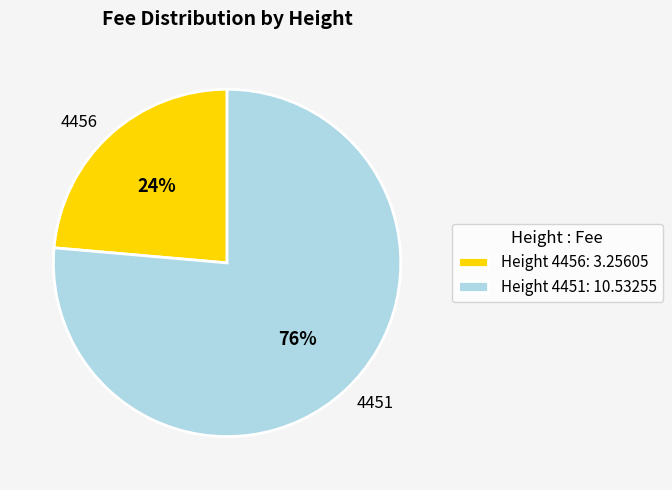

Which category has the smallest portion of the pie?

4456